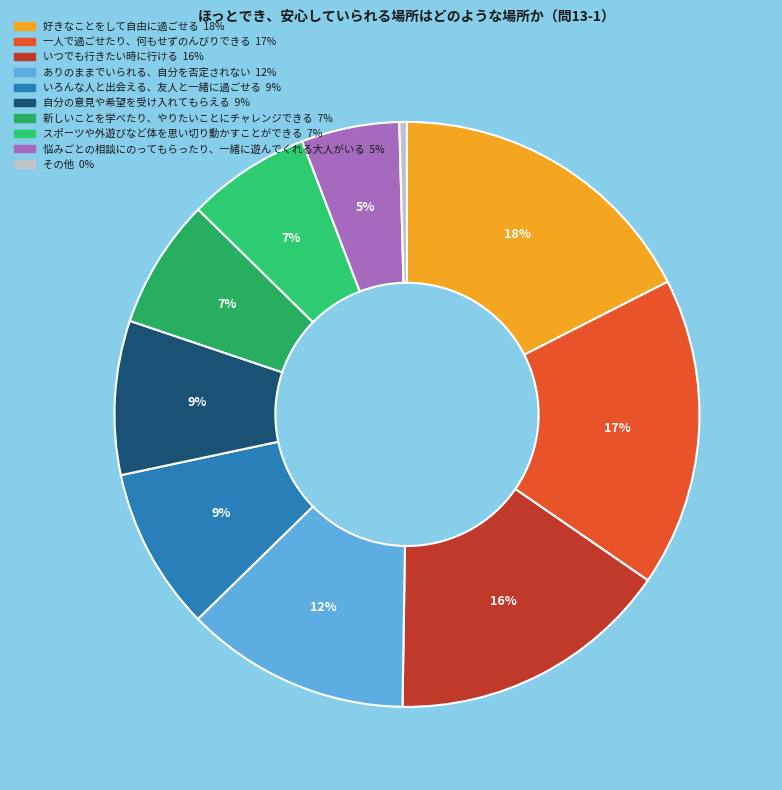

Count the number of slices in the pie.

10